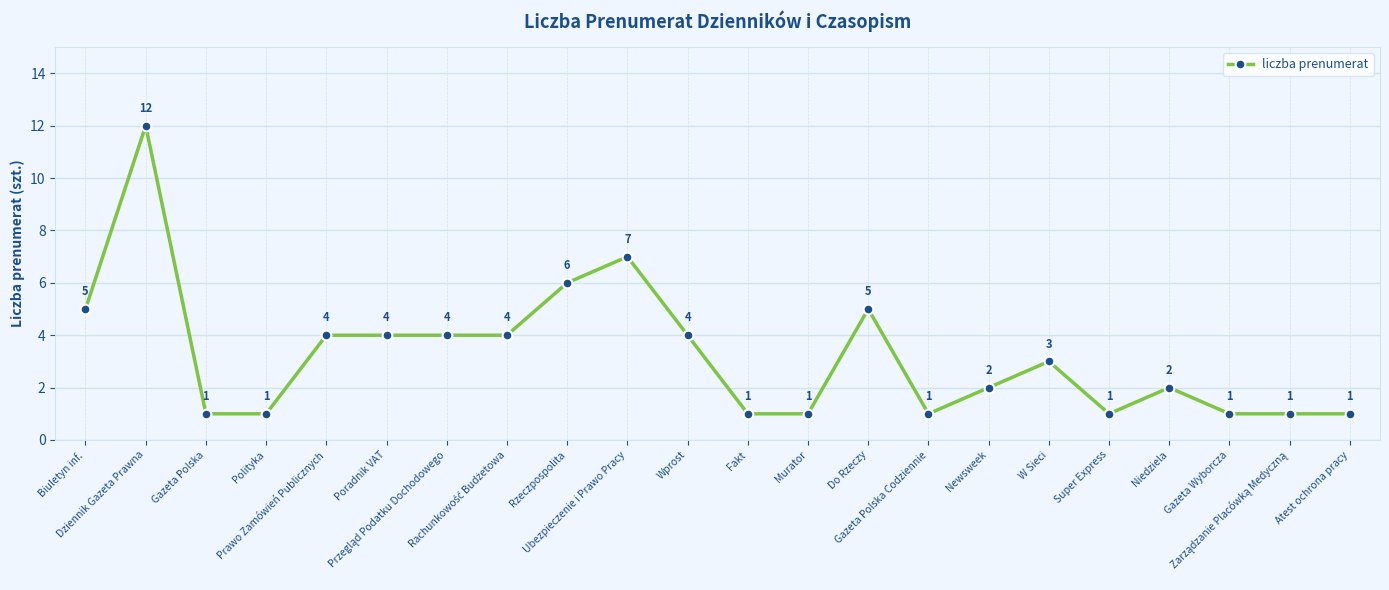

Reading right to left, list all the values displayed in this chart.

1	1	1	2	1	3	2	1	5	1	1	4	7	6	4	4	4	4	1	1	12	5